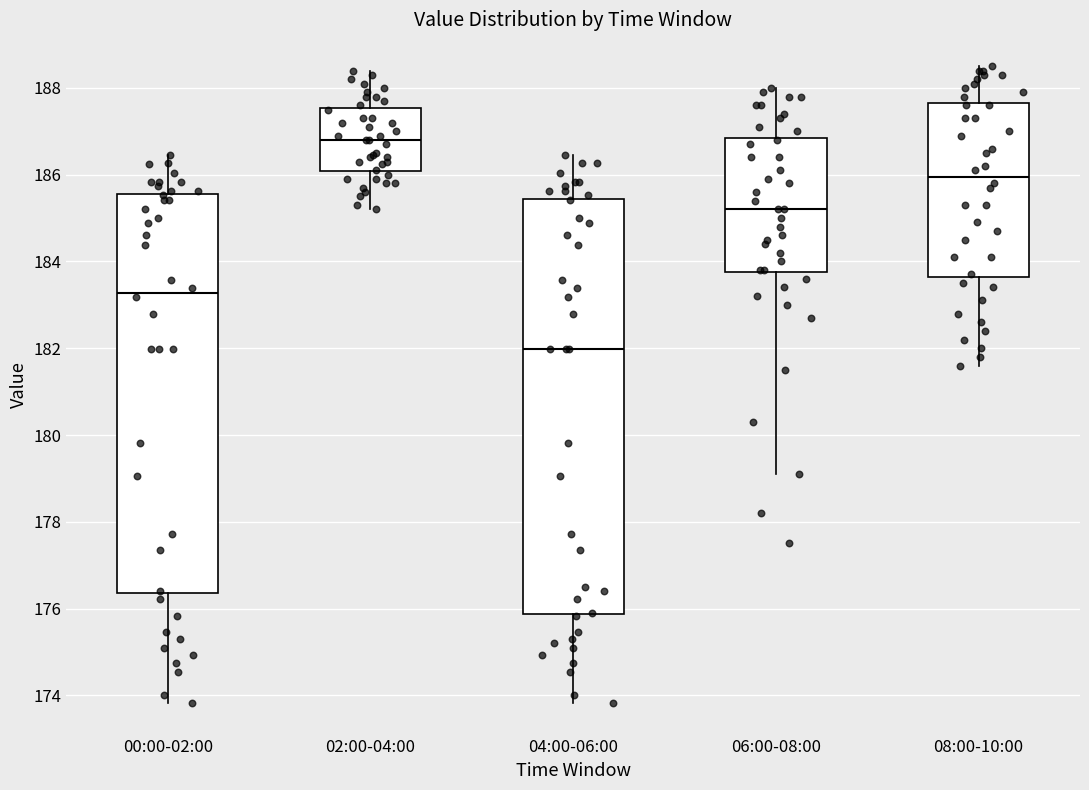

Reading left to right, transcribe this box plot: for each box, give where its median line is, the range the box spans, and where its two whiskers end, as read against the y-axis. The values are not printed on the chart, so give them approximately, as read against the axis.

00:00-02:00: median 183.2, box 176.4 to 185.6, whiskers 173.8 to 186.4
02:00-04:00: median 186.8, box 186.0 to 187.6, whiskers 185.2 to 188.4
04:00-06:00: median 182.0, box 175.8 to 185.4, whiskers 173.8 to 186.4
06:00-08:00: median 185.2, box 183.8 to 186.8, whiskers 179.2 to 188.0
08:00-10:00: median 186.0, box 183.6 to 187.6, whiskers 181.6 to 188.6